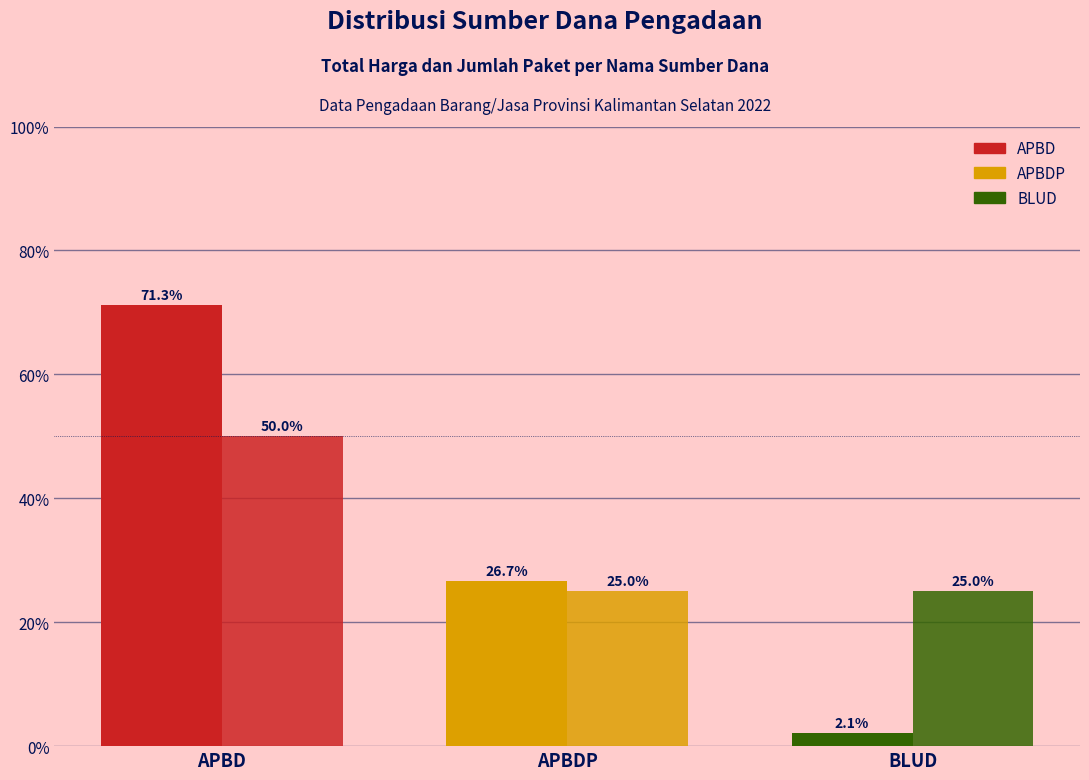

Is the value of Jumlah Paket (%) at APBD greater than the value of Total Harga (%) at APBD?

No